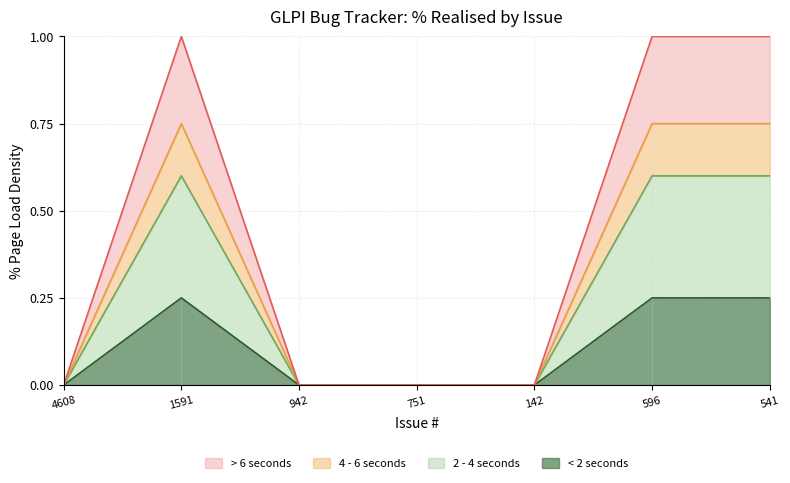

Is the value of < 2 seconds at 541 greater than the value of 2 - 4 seconds at 541?

No